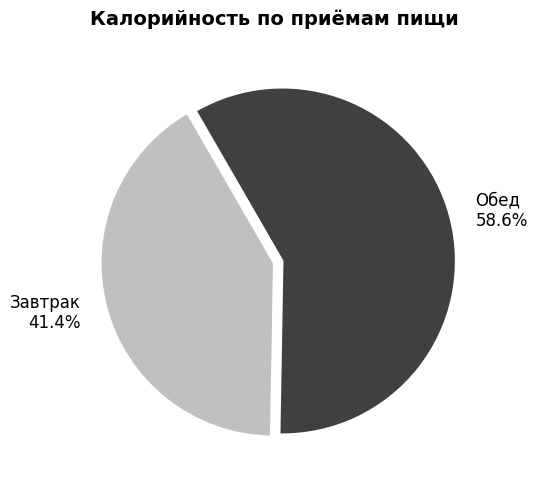

What is the largest slice in the pie chart?

Обед